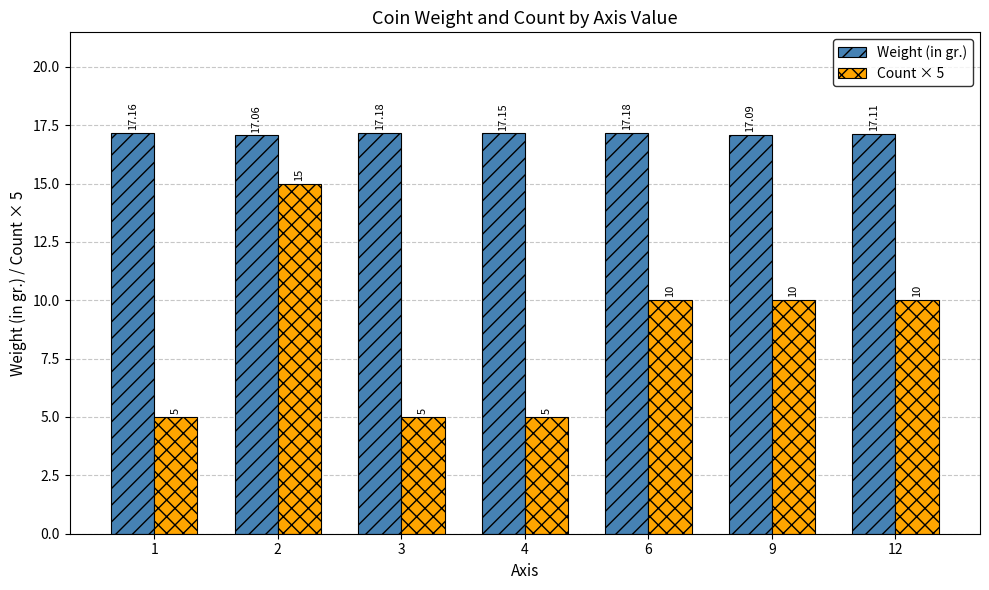

What is the difference between the maximum and second lowest values in the Count × 5 series?

10.0